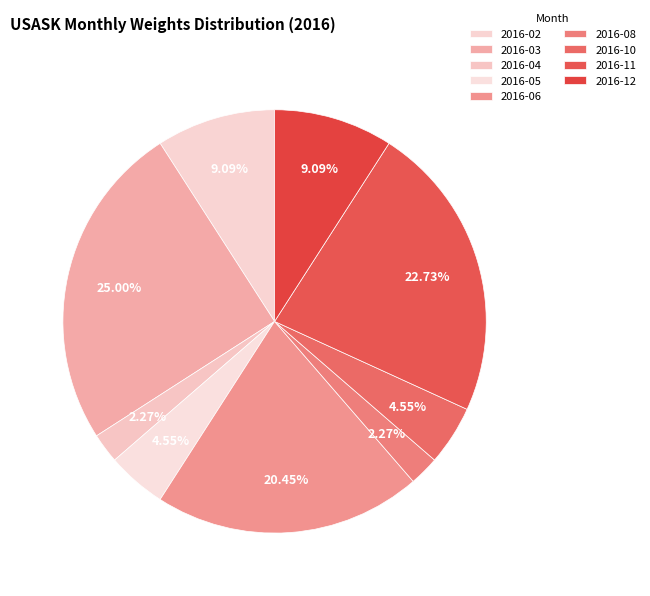

Does any single category account for the majority?

No